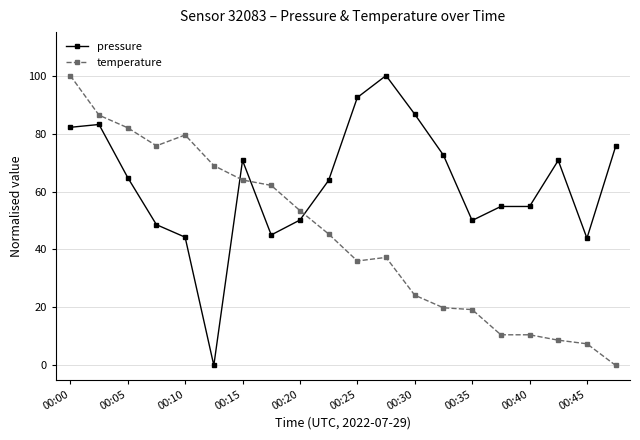

Which series has the largest total across all categories?

pressure